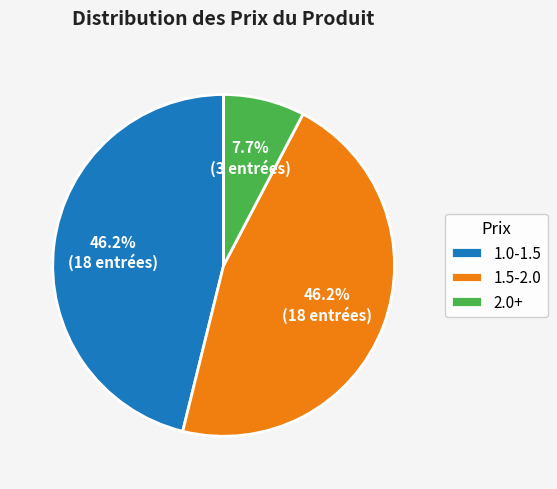

What is the total percentage of 1.5-2.0 and 2.0+?

53.8%